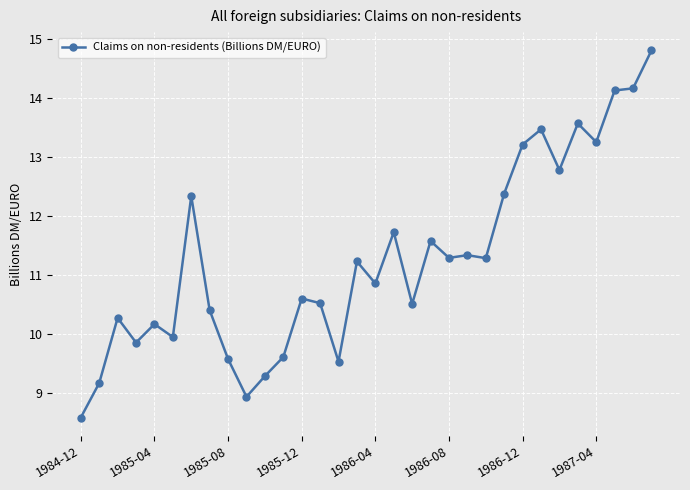

What is the value of the 24th point from the left?

12.4